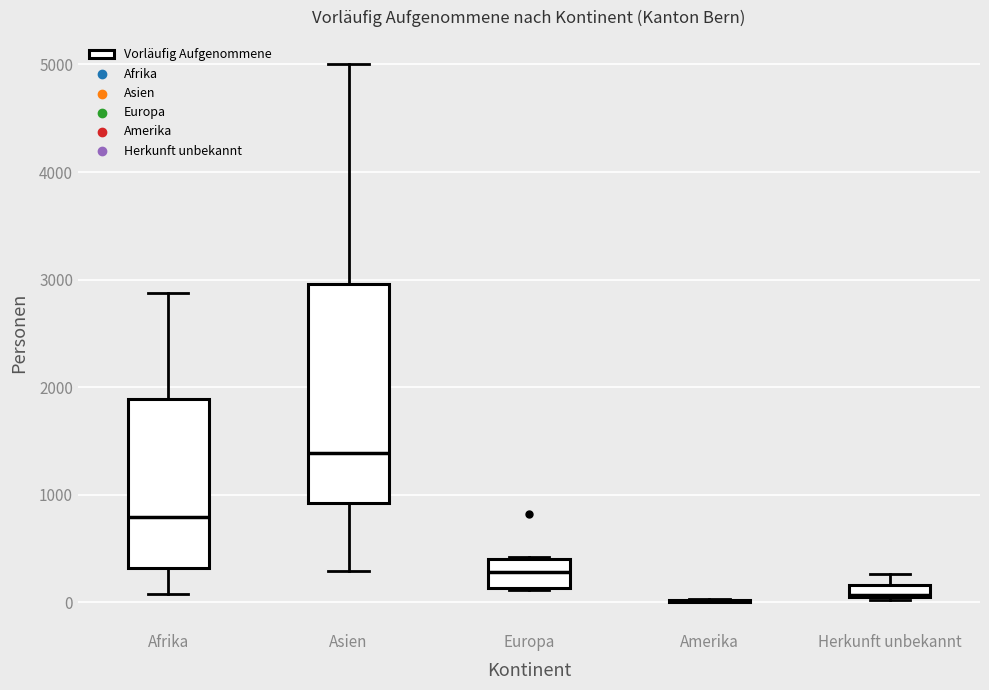

Which box is the tallest, from its lower edge to its upper edge?

Asien